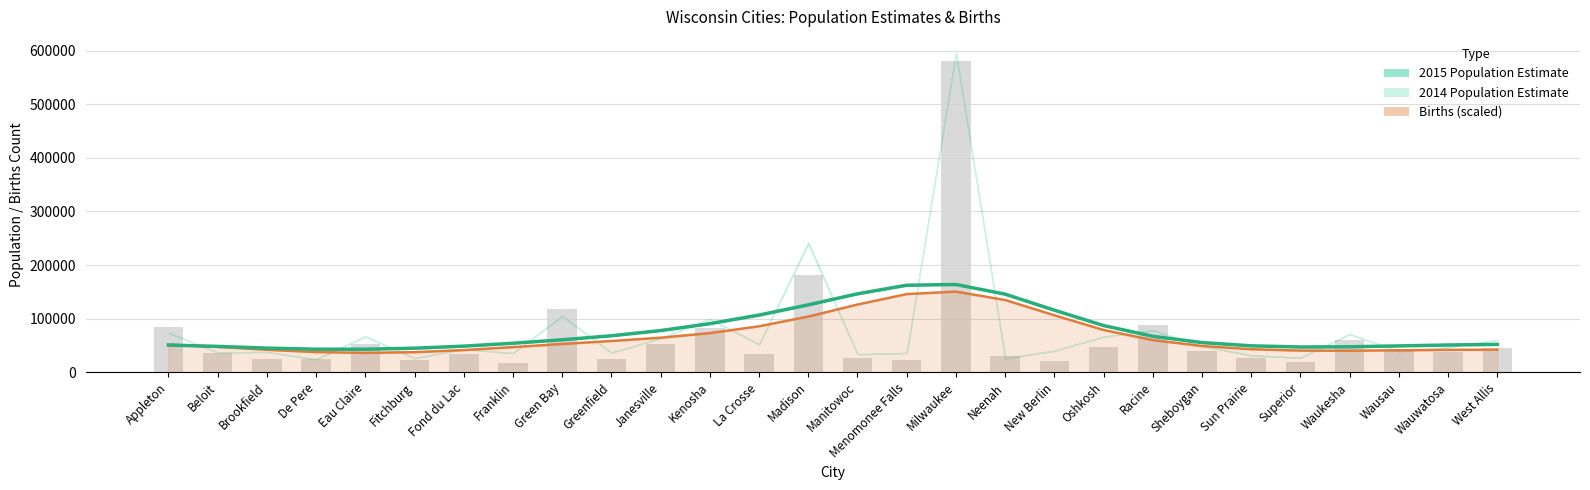

What position from the left is New Berlin?

19